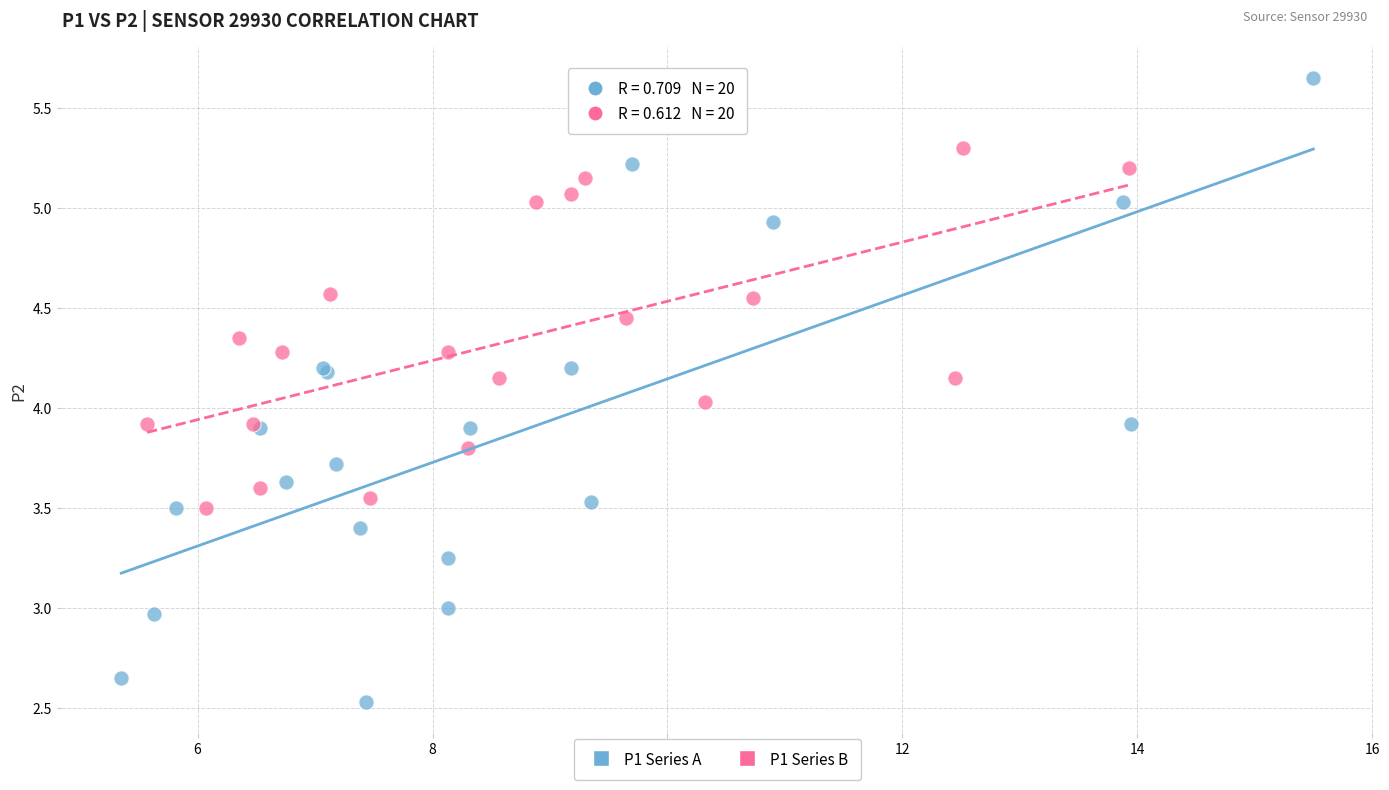

Which series reaches the maximum Y coordinate?

P1 Series A